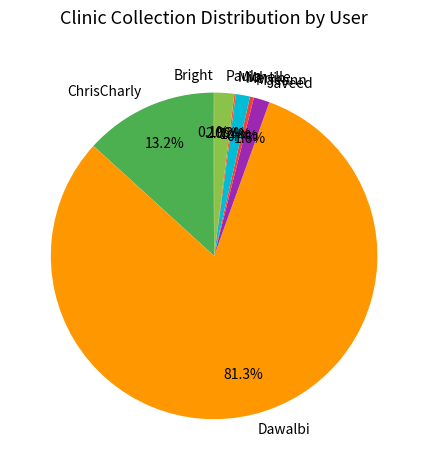

Which has a higher value, ChrisCharly or Dawalbi?

Dawalbi